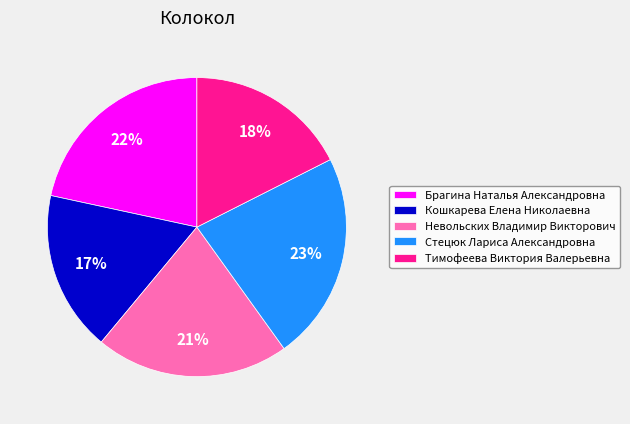

How many slices are in this pie chart?

5